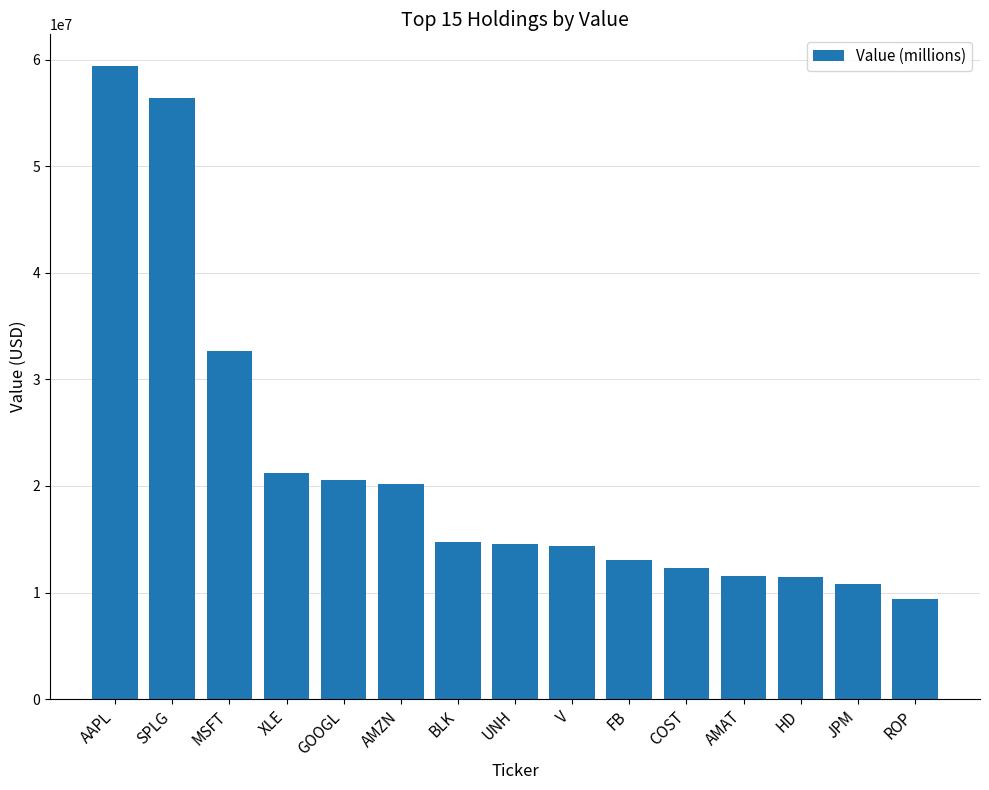

What is the value of the 1st bar from the left?

59402285